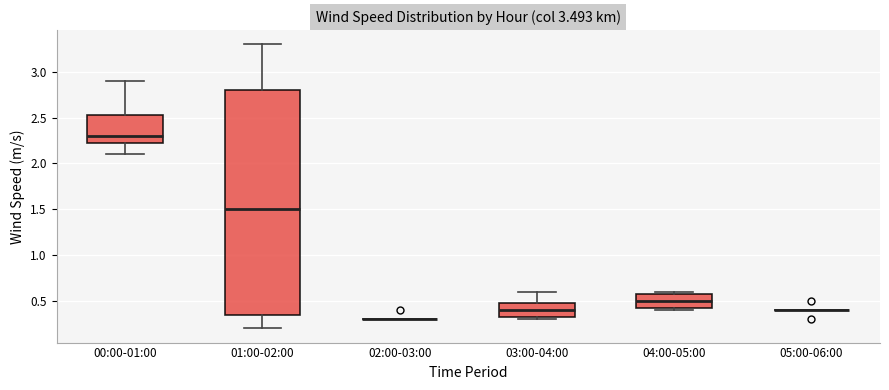

Reading left to right, transcribe this box plot: for each box, give where its median line is, the range the box spans, and where its two whiskers end, as read against the y-axis. The values are not printed on the chart, so give them approximately, as read against the axis.

00:00-01:00: median 2.30, box 2.25 to 2.55, whiskers 2.10 to 2.90
01:00-02:00: median 1.50, box 0.35 to 2.80, whiskers 0.20 to 3.30
02:00-03:00: box collapsed to a line at 0.30, whiskers 0.30 to 0.30
03:00-04:00: median 0.40, box 0.35 to 0.50, whiskers 0.30 to 0.60
04:00-05:00: median 0.50, box 0.45 to 0.60, whiskers 0.40 to 0.60 (just above the box's upper edge)
05:00-06:00: box collapsed to a line at 0.40, whiskers 0.40 to 0.40